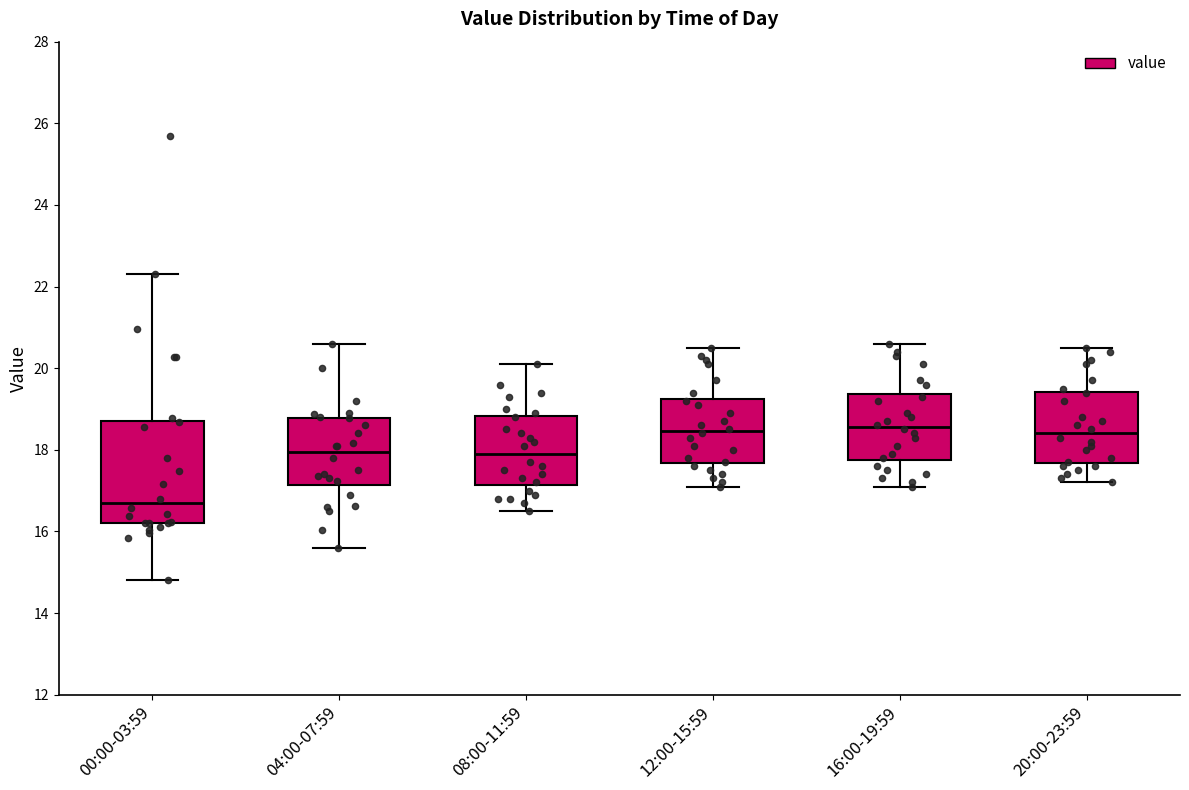

Where is the upper edge of the box for 08:00-11:59 on the y-axis? The values are not printed on the chart, so give them approximately, as read against the axis.

18.8